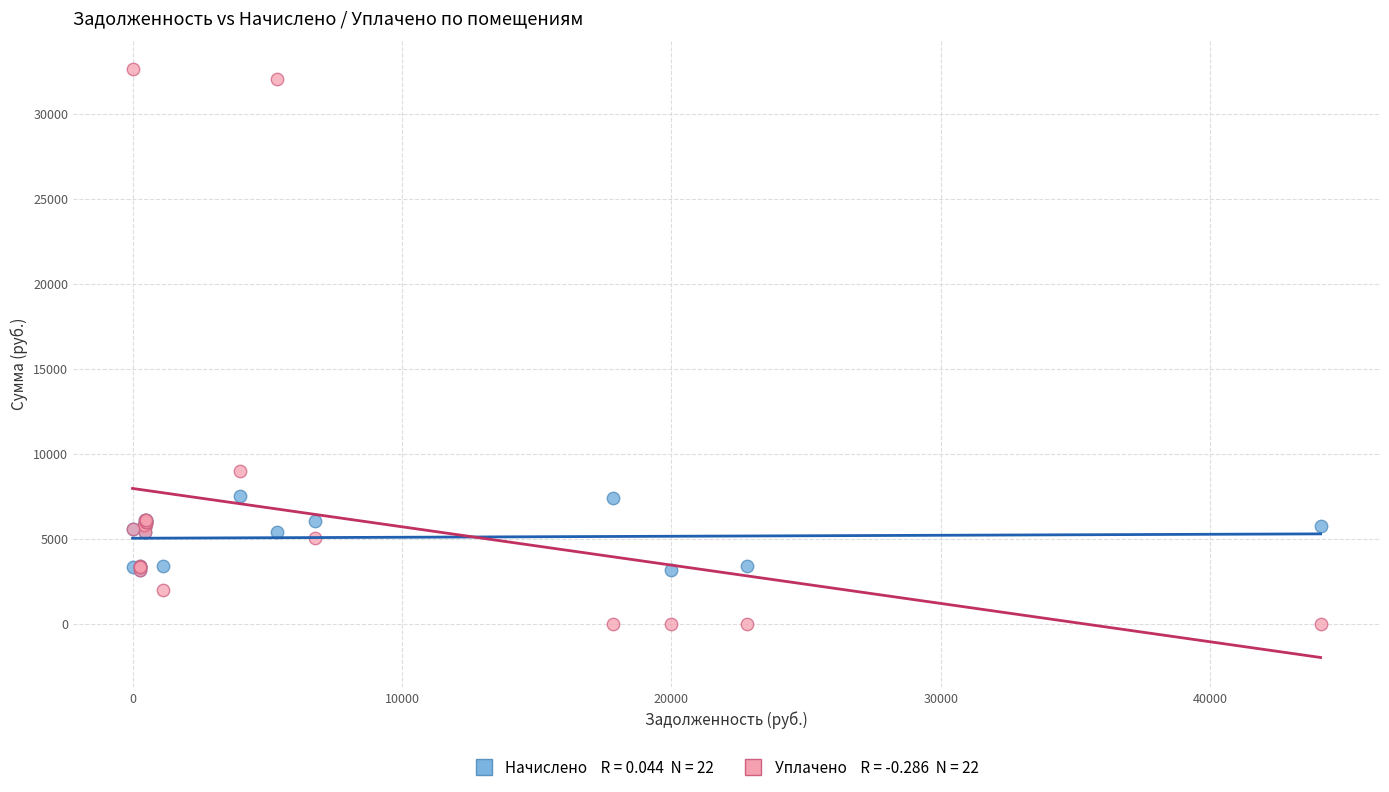

Across all series, what Y value is closest to 16303?

9000.0